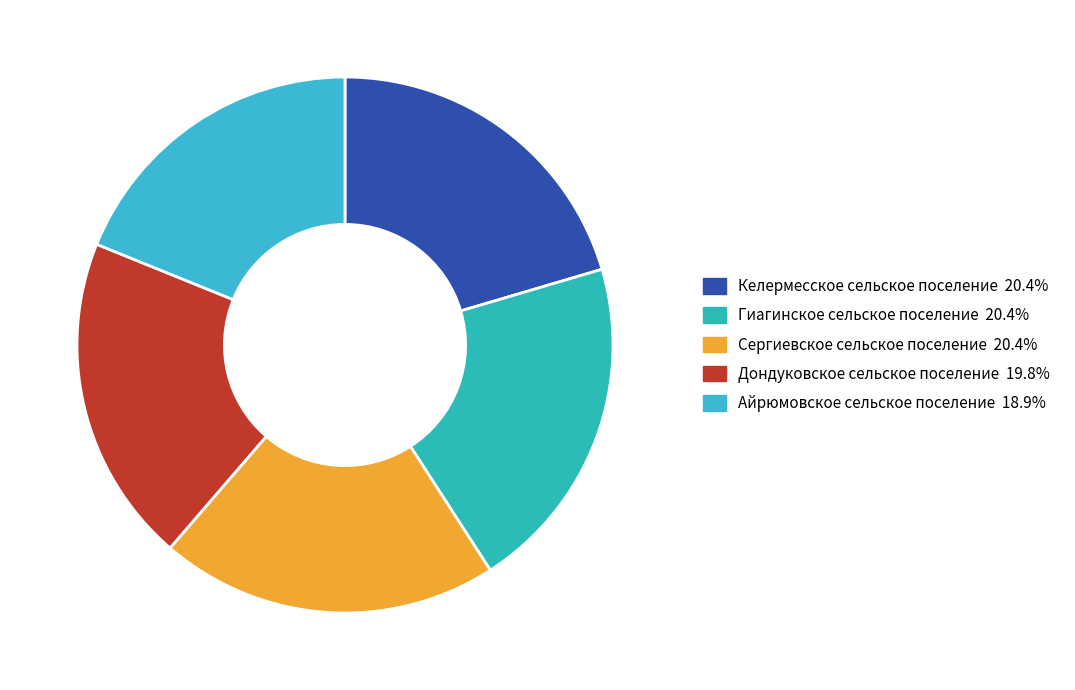

What is the ratio of the value at Сергиевское сельское поселение to the value at Келермесское сельское поселение?

1.0